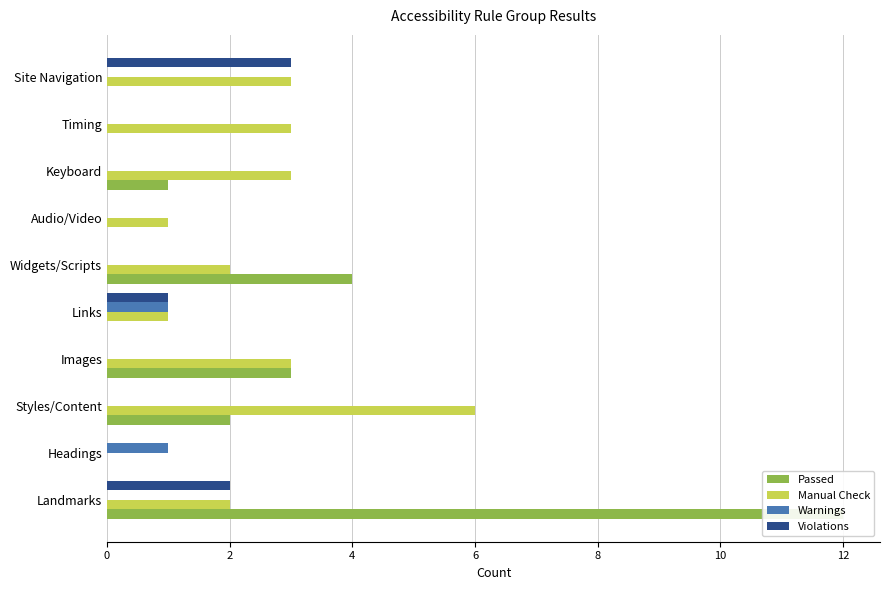

How many values in Violations are above zero?

3